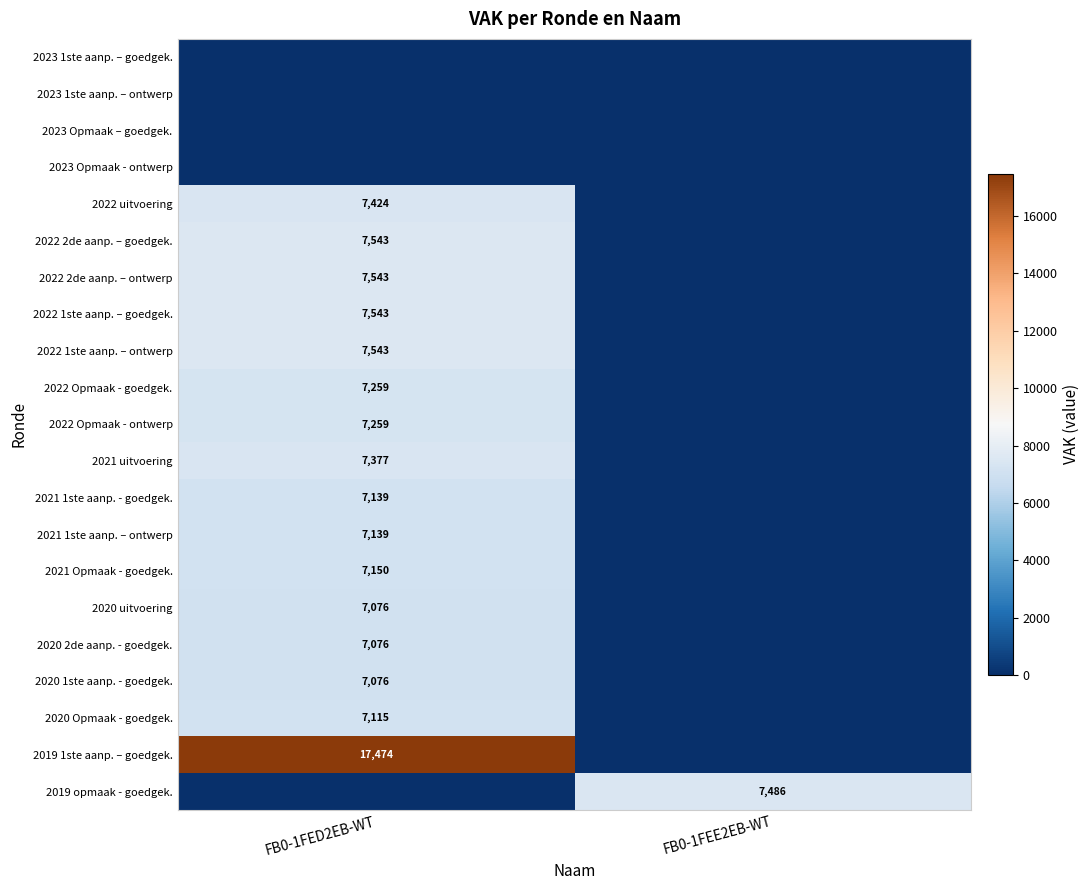

The 2022 Opmaak - ontwerp series shows 7259 at FB0-1FED2EB-WT. True or false?

True